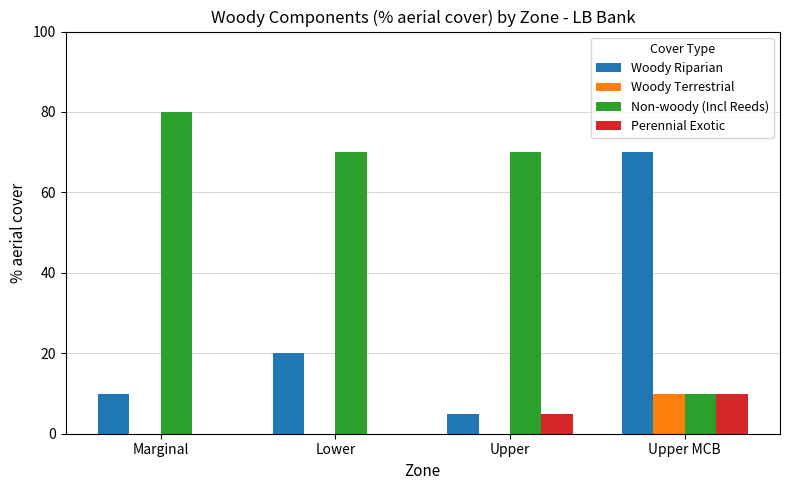

The Perennial Exotic series shows 7 at Lower. True or false?

False